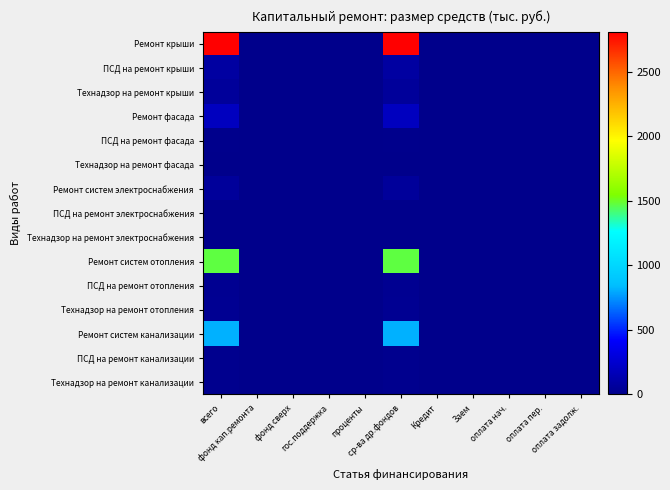

Reading right to left, transcribe all the data shown in this chart.

Ремонт крыши: оплата задолж.=0.0	оплата пер.=0.0	оплата нач.=0.0	Заем=0.0	Кредит=0.0	ср-ва др.фондов=2810.5	проценты=0.0	гос.поддержка=0.0	фонд сверх=0.0	фонд кап.ремонта=0.0	всего=2810.5
ПСД на ремонт крыши: оплата задолж.=0.0	оплата пер.=0.0	оплата нач.=0.0	Заем=0.0	Кредит=0.0	ср-ва др.фондов=85.0	проценты=0.0	гос.поддержка=0.0	фонд сверх=0.0	фонд кап.ремонта=0.0	всего=85.0
Технадзор на ремонт крыши: оплата задолж.=0.0	оплата пер.=0.0	оплата нач.=0.0	Заем=0.0	Кредит=0.0	ср-ва др.фондов=56.7	проценты=0.0	гос.поддержка=0.0	фонд сверх=0.0	фонд кап.ремонта=0.0	всего=56.7
Ремонт фасада: оплата задолж.=0.0	оплата пер.=0.0	оплата нач.=0.0	Заем=0.0	Кредит=0.0	ср-ва др.фондов=193.4	проценты=0.0	гос.поддержка=0.0	фонд сверх=0.0	фонд кап.ремонта=0.0	всего=193.4
ПСД на ремонт фасада: оплата задолж.=0.0	оплата пер.=0.0	оплата нач.=0.0	Заем=0.0	Кредит=0.0	ср-ва др.фондов=5.9	проценты=0.0	гос.поддержка=0.0	фонд сверх=0.0	фонд кап.ремонта=0.0	всего=5.9
Технадзор на ремонт фасада: оплата задолж.=0.0	оплата пер.=0.0	оплата нач.=0.0	Заем=0.0	Кредит=0.0	ср-ва др.фондов=3.9	проценты=0.0	гос.поддержка=0.0	фонд сверх=0.0	фонд кап.ремонта=0.0	всего=3.9
Ремонт систем электроснабжения: оплата задолж.=0.0	оплата пер.=0.0	оплата нач.=0.0	Заем=0.0	Кредит=0.0	ср-ва др.фондов=57.3	проценты=0.0	гос.поддержка=0.0	фонд сверх=0.0	фонд кап.ремонта=0.0	всего=57.3
ПСД на ремонт электроснабжения: оплата задолж.=0.0	оплата пер.=0.0	оплата нач.=0.0	Заем=0.0	Кредит=0.0	ср-ва др.фондов=1.1	проценты=0.0	гос.поддержка=0.0	фонд сверх=0.0	фонд кап.ремонта=0.0	всего=1.1
Технадзор на ремонт электроснабжения: оплата задолж.=0.0	оплата пер.=0.0	оплата нач.=0.0	Заем=0.0	Кредит=0.0	ср-ва др.фондов=4.7	проценты=0.0	гос.поддержка=0.0	фонд сверх=0.0	фонд кап.ремонта=0.0	всего=4.7
Ремонт систем отопления: оплата задолж.=0.0	оплата пер.=0.0	оплата нач.=0.0	Заем=0.0	Кредит=0.0	ср-ва др.фондов=1472.9	проценты=0.0	гос.поддержка=0.0	фонд сверх=0.0	фонд кап.ремонта=0.0	всего=1472.9
ПСД на ремонт отопления: оплата задолж.=0.0	оплата пер.=0.0	оплата нач.=0.0	Заем=0.0	Кредит=0.0	ср-ва др.фондов=24.6	проценты=0.0	гос.поддержка=0.0	фонд сверх=0.0	фонд кап.ремонта=0.0	всего=24.6
Технадзор на ремонт отопления: оплата задолж.=0.0	оплата пер.=0.0	оплата нач.=0.0	Заем=0.0	Кредит=0.0	ср-ва др.фондов=32.8	проценты=0.0	гос.поддержка=0.0	фонд сверх=0.0	фонд кап.ремонта=0.0	всего=32.8
Ремонт систем канализации: оплата задолж.=0.0	оплата пер.=0.0	оплата нач.=0.0	Заем=0.0	Кредит=0.0	ср-ва др.фондов=817.1	проценты=0.0	гос.поддержка=0.0	фонд сверх=0.0	фонд кап.ремонта=0.0	всего=817.1
ПСД на ремонт канализации: оплата задолж.=0.0	оплата пер.=0.0	оплата нач.=0.0	Заем=0.0	Кредит=0.0	ср-ва др.фондов=12.3	проценты=0.0	гос.поддержка=0.0	фонд сверх=0.0	фонд кап.ремонта=0.0	всего=12.3
Технадзор на ремонт канализации: оплата задолж.=0.0	оплата пер.=0.0	оплата нач.=0.0	Заем=0.0	Кредит=0.0	ср-ва др.фондов=16.4	проценты=0.0	гос.поддержка=0.0	фонд сверх=0.0	фонд кап.ремонта=0.0	всего=16.4